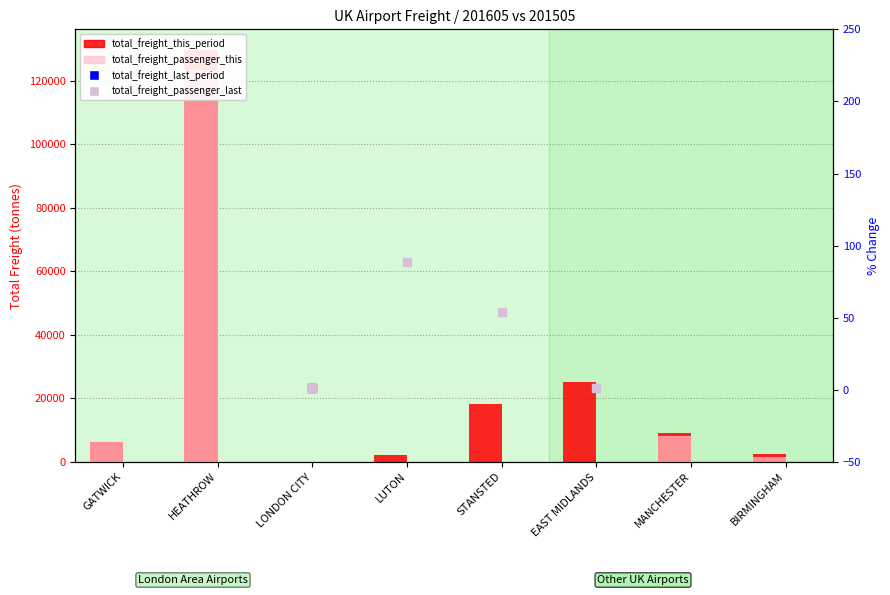

At which category is the sum across all series the highest?

HEATHROW